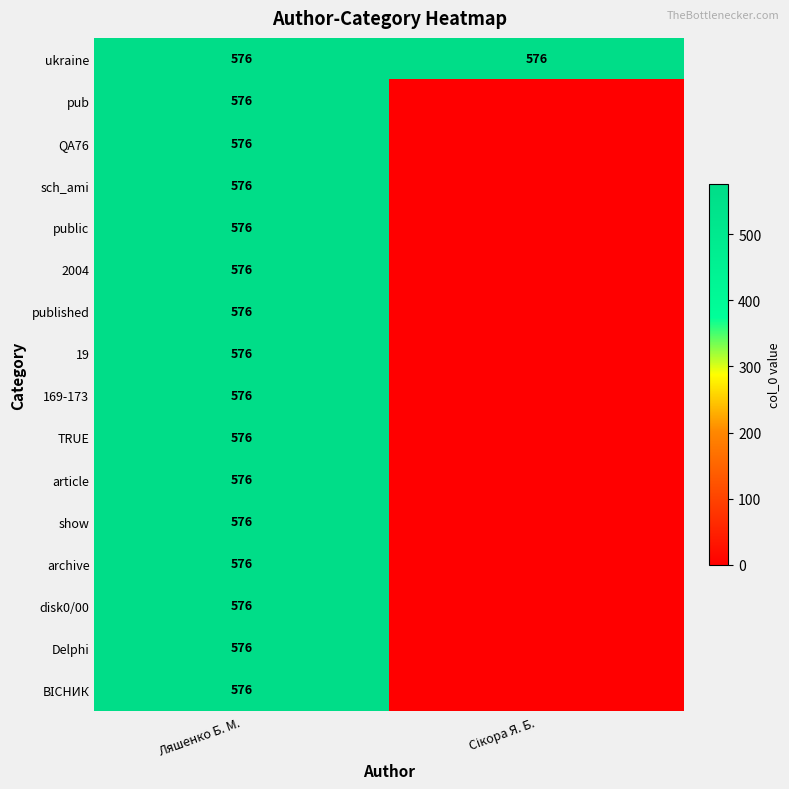

What is the total value across all series at Ляшенко Б. М.?

9216